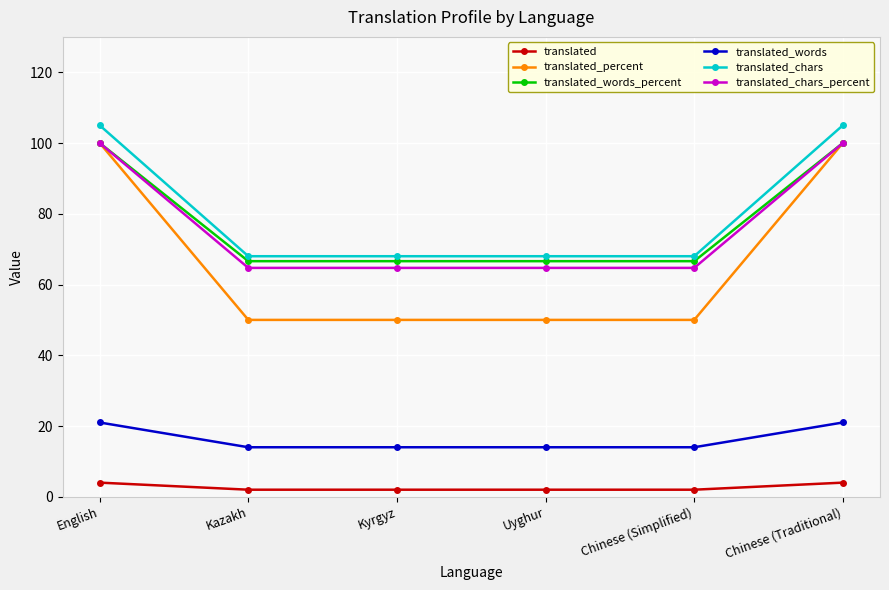

What is the highest value of the translated_chars series?

105.0